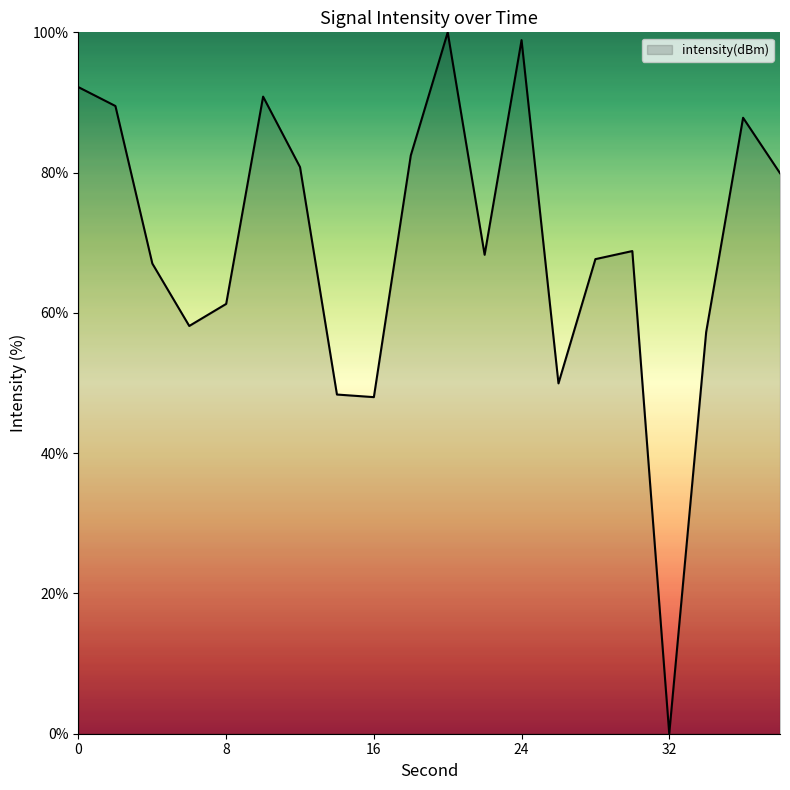

What is the difference between the maximum and minimum values?

100.0